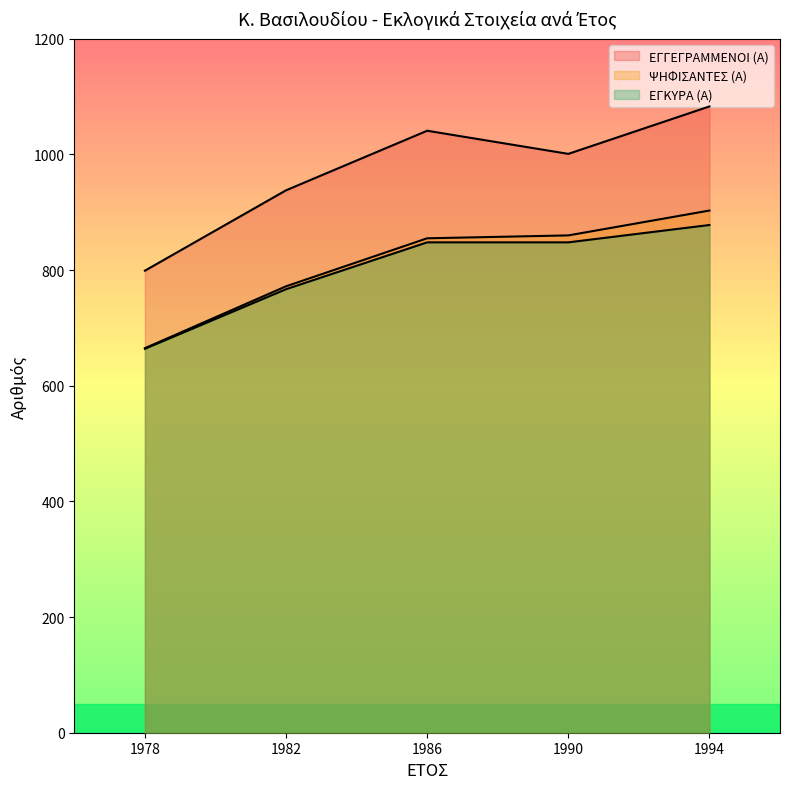

At which category is the sum across all series the highest?

1994